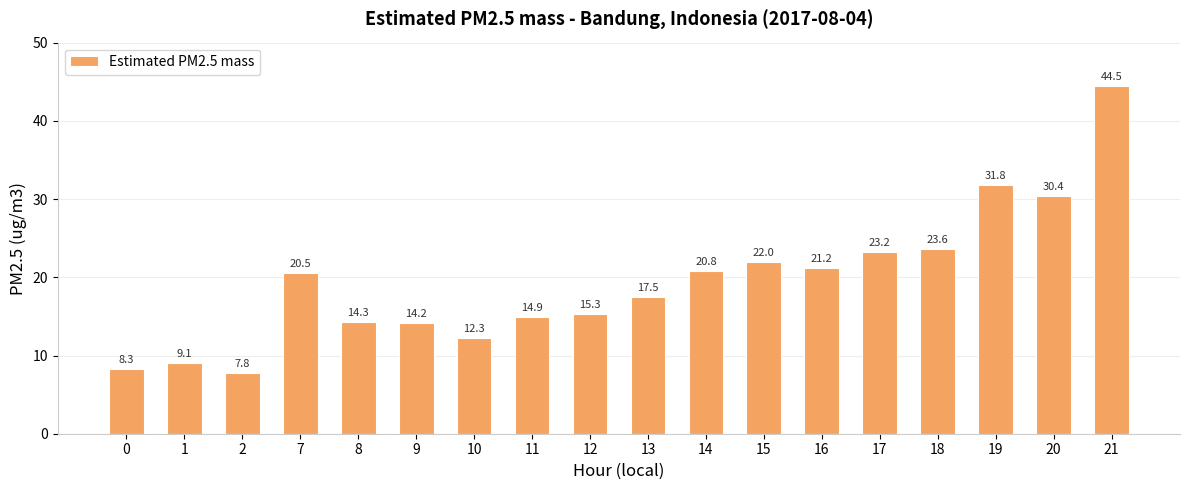

Which category has the lowest value across all series?

2